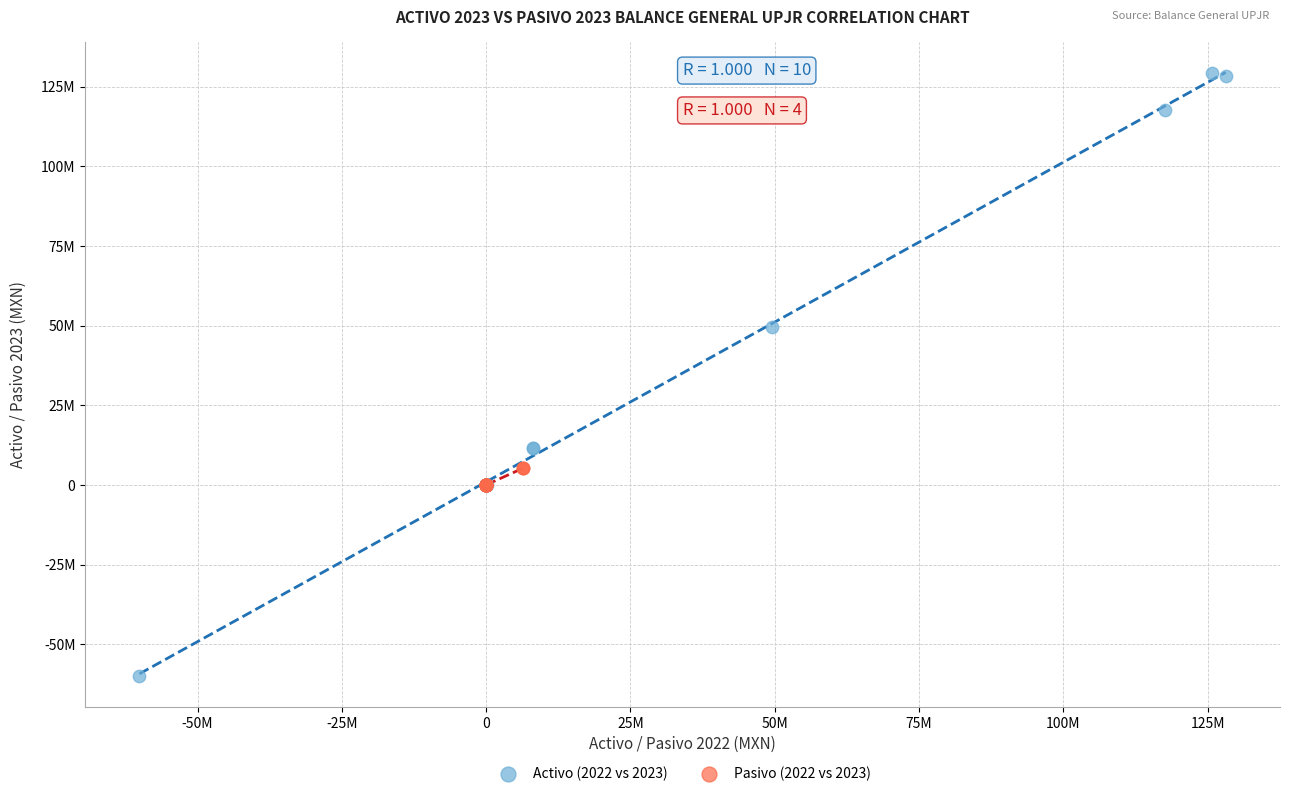

Which series contains the lowest Y value?

Activo (2022 vs 2023)